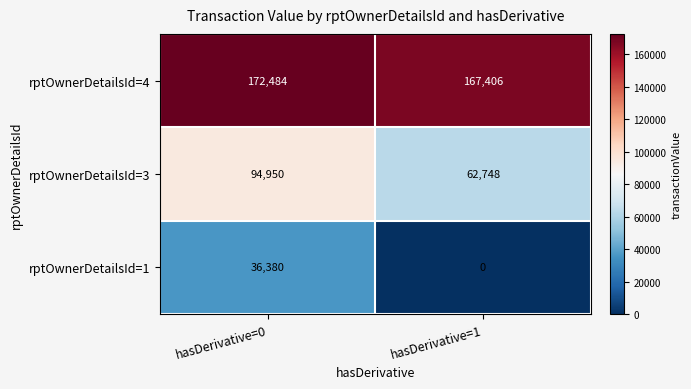

What is the spread (max minus min) of values at hasDerivative=1?

167406